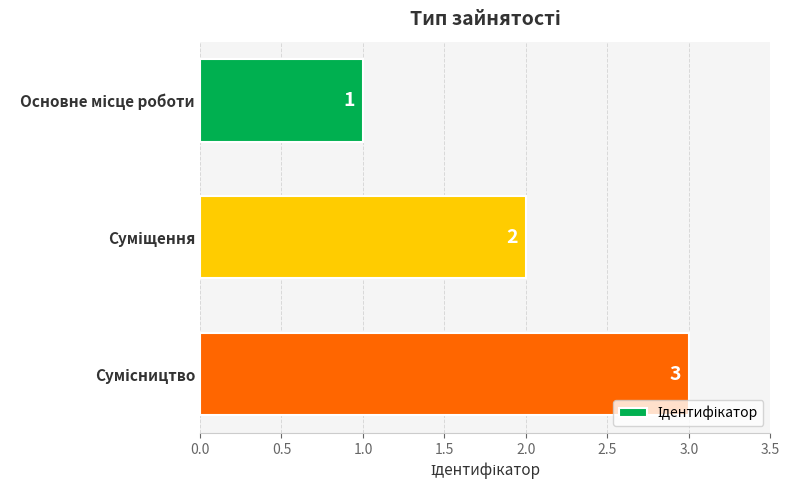

What is the value of the 1st bar from the top?

1